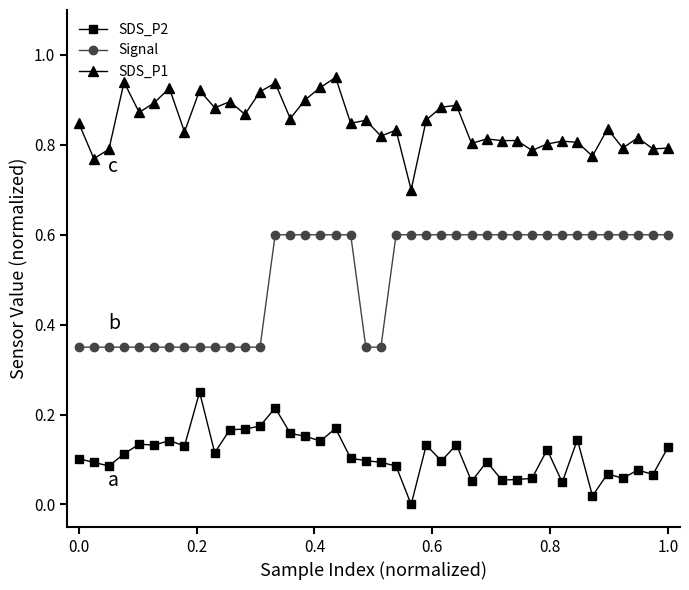

What is the sum of all SDS_P1 values?

33.9